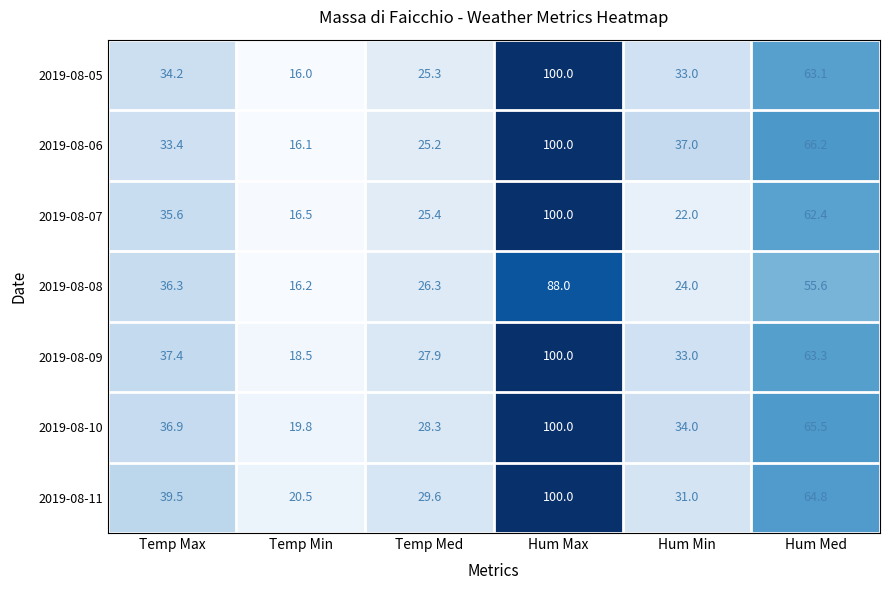

Rank the series at Hum Med from lowest to highest value.

2019-08-08, 2019-08-07, 2019-08-05, 2019-08-09, 2019-08-11, 2019-08-10, 2019-08-06